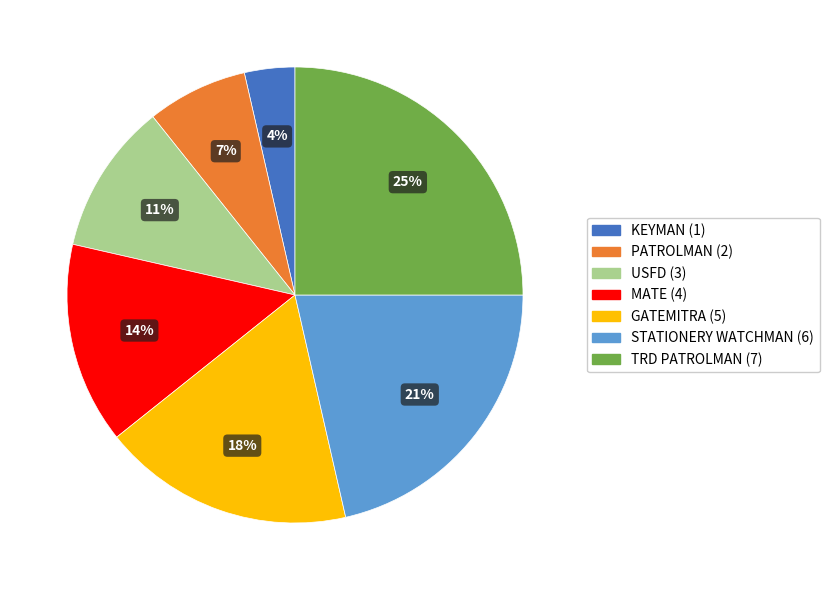

Count the number of slices in the pie.

7